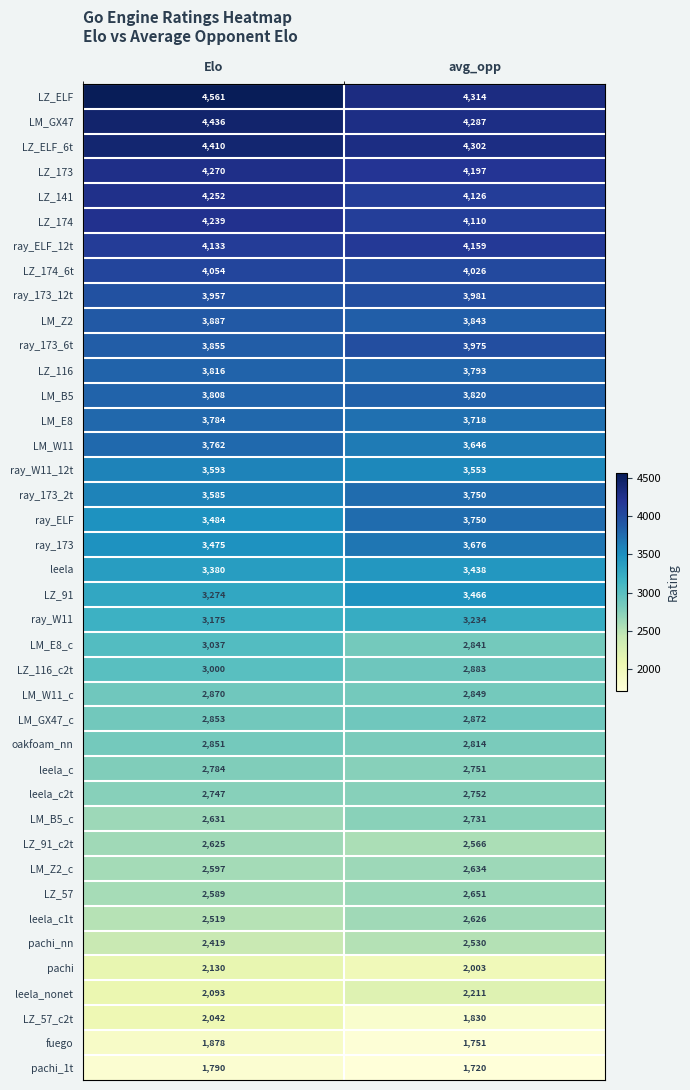

What is the total value across all series at Elo?

130645